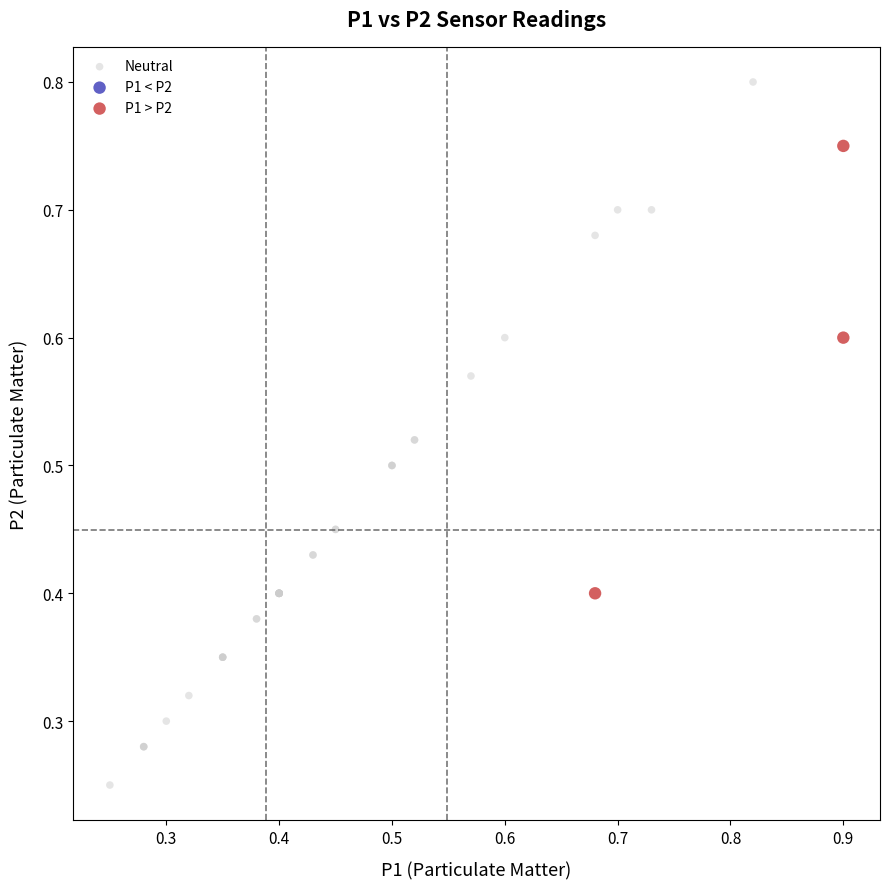

Which series reaches the maximum Y coordinate?

Neutral